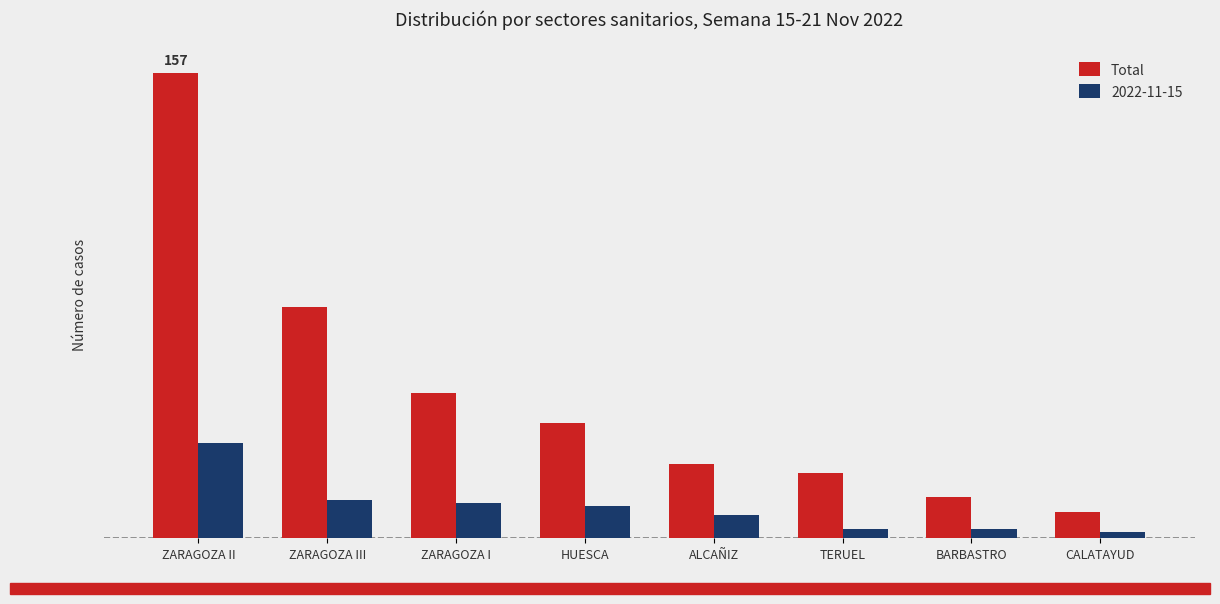

What is the label of the 2nd bar from the right?

BARBASTRO